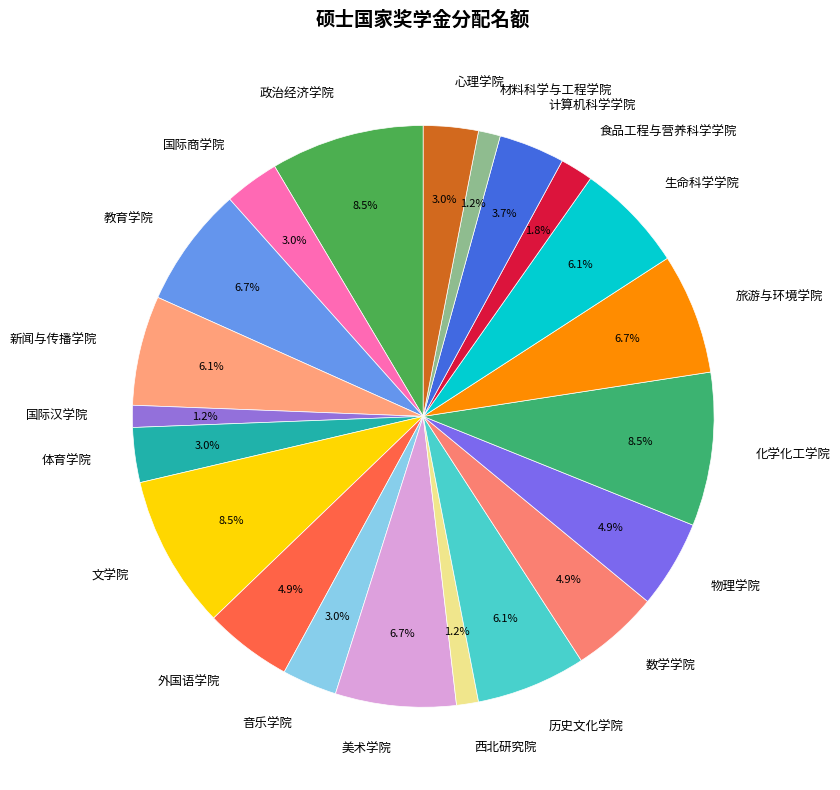

True or false: 体育学院 accounts for 14% of the total.

False